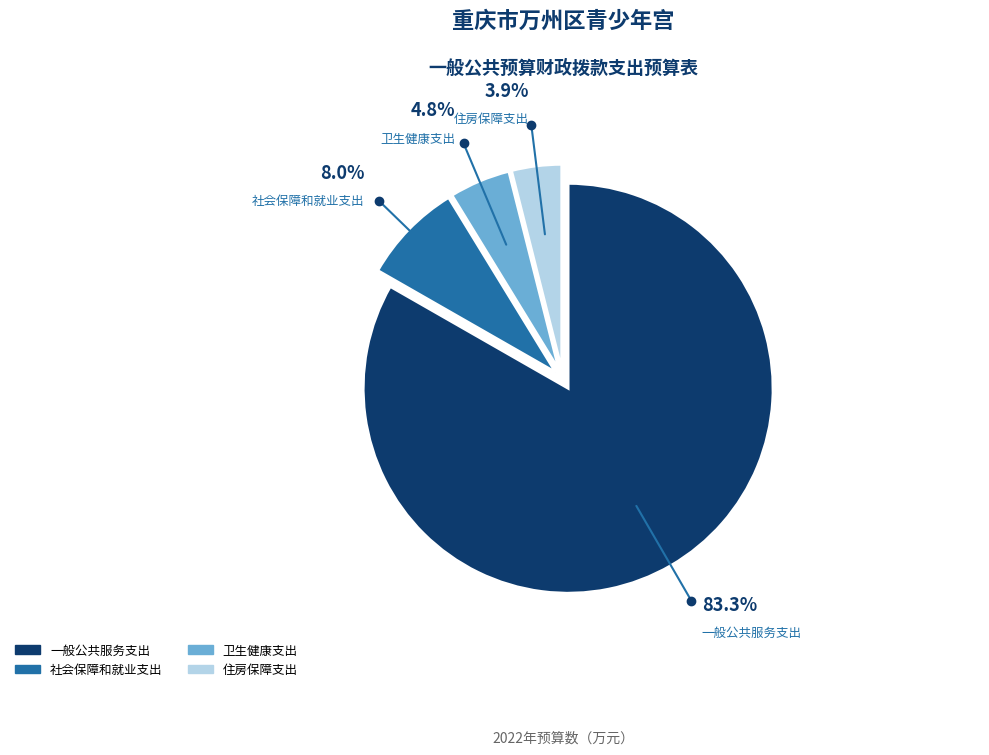

To the nearest percent, what percentage of the pie is 住房保障支出?

4%